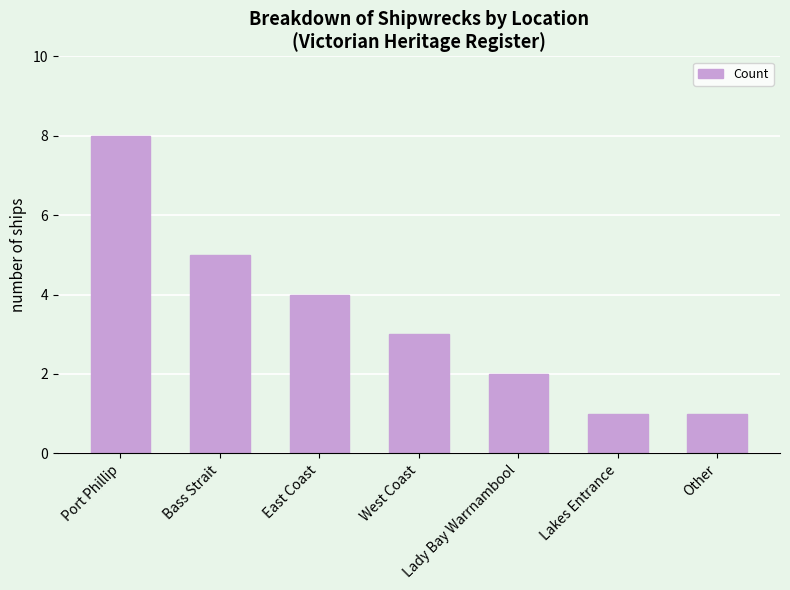

What position from the right is Lady Bay Warrnambool?

3